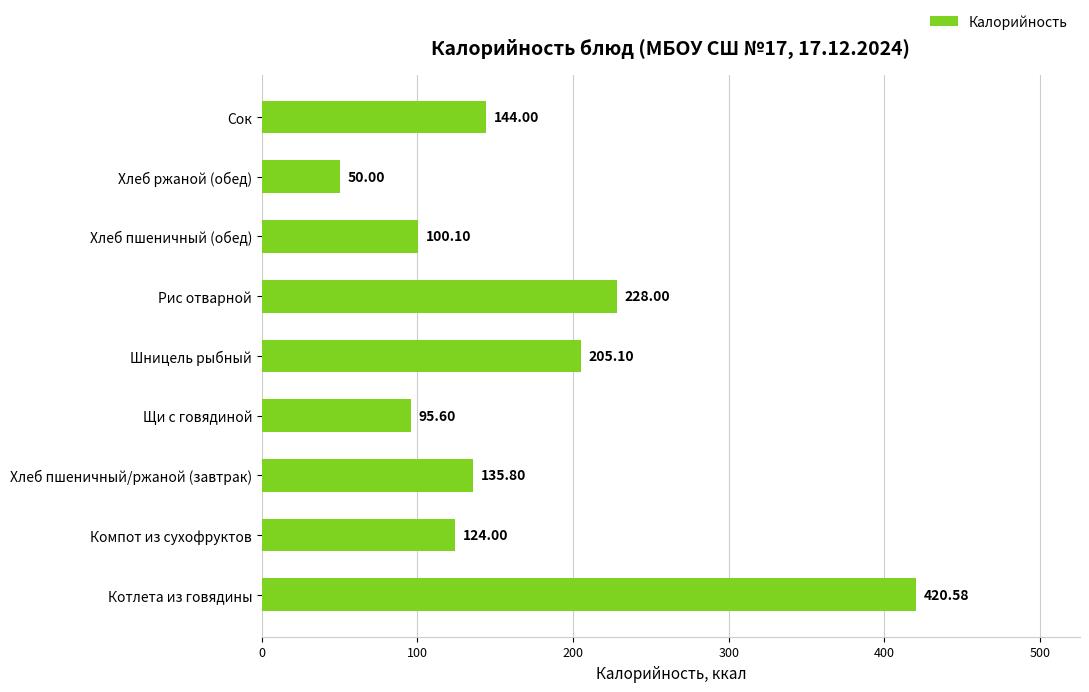

List the labels in order of value, largest first.

Котлета из говядины, Рис отварной, Шницель рыбный, Сок, Хлеб пшеничный/ржаной (завтрак), Компот из сухофруктов, Хлеб пшеничный (обед), Щи с говядиной, Хлеб ржаной (обед)